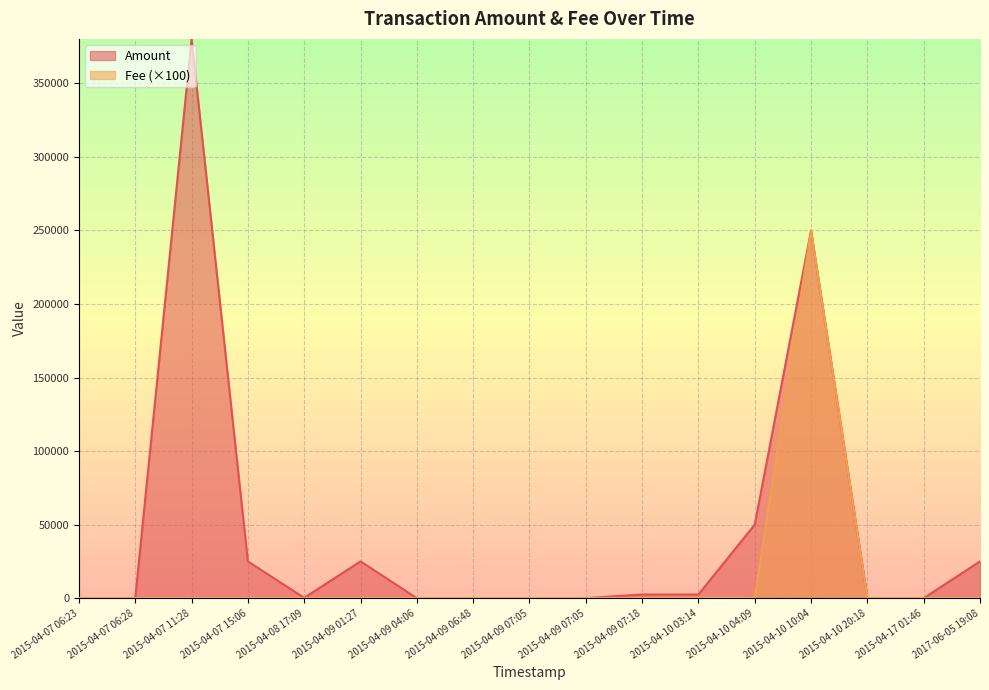

True or false: Amount has a value of 14 at 2015-04-09 06:48.

False